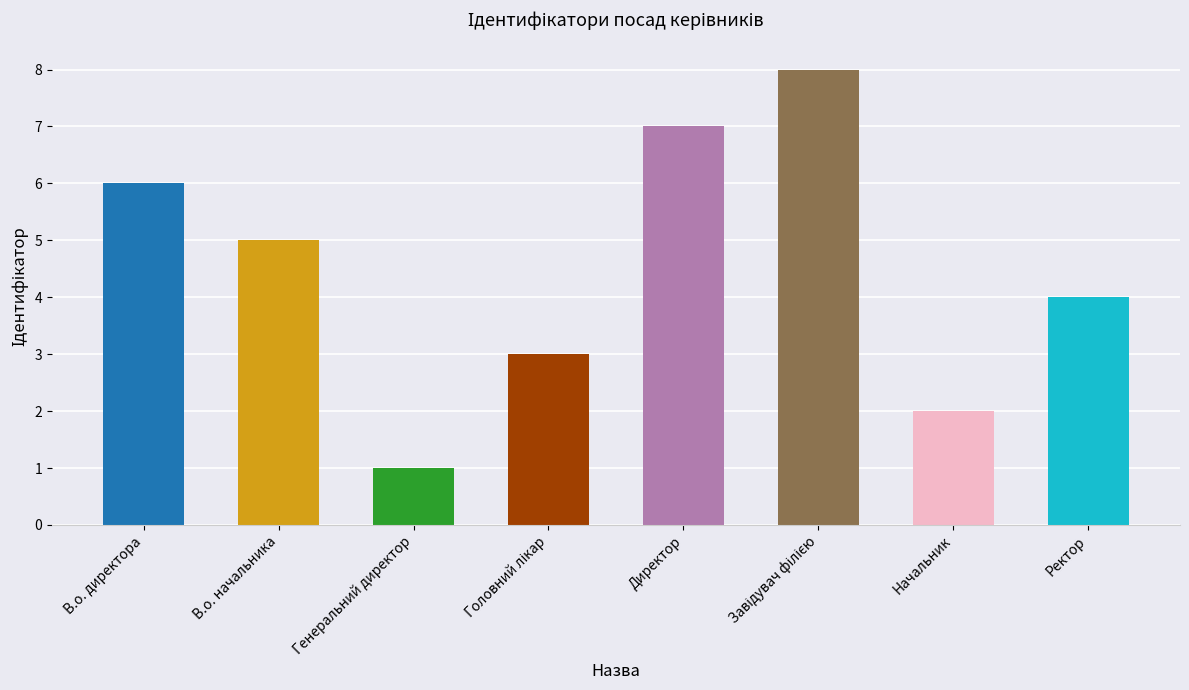

Count the number of categories in the chart.

8